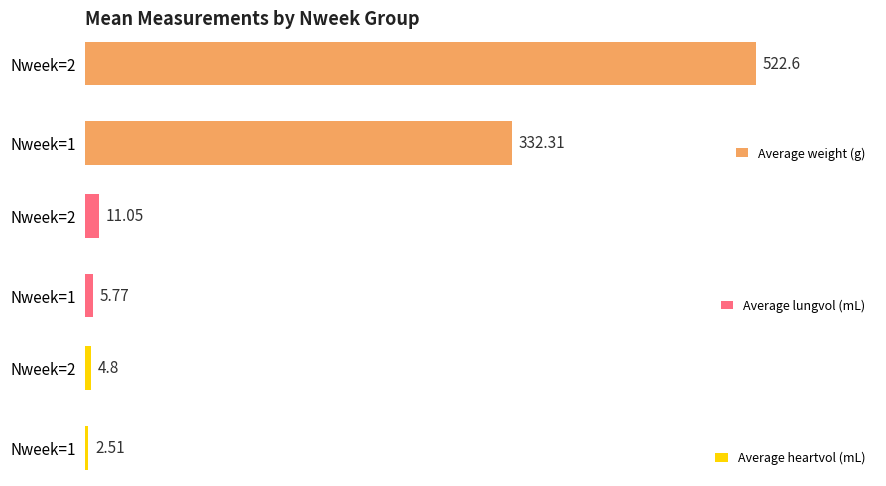

What is the minimum value shown in the chart?

2.5